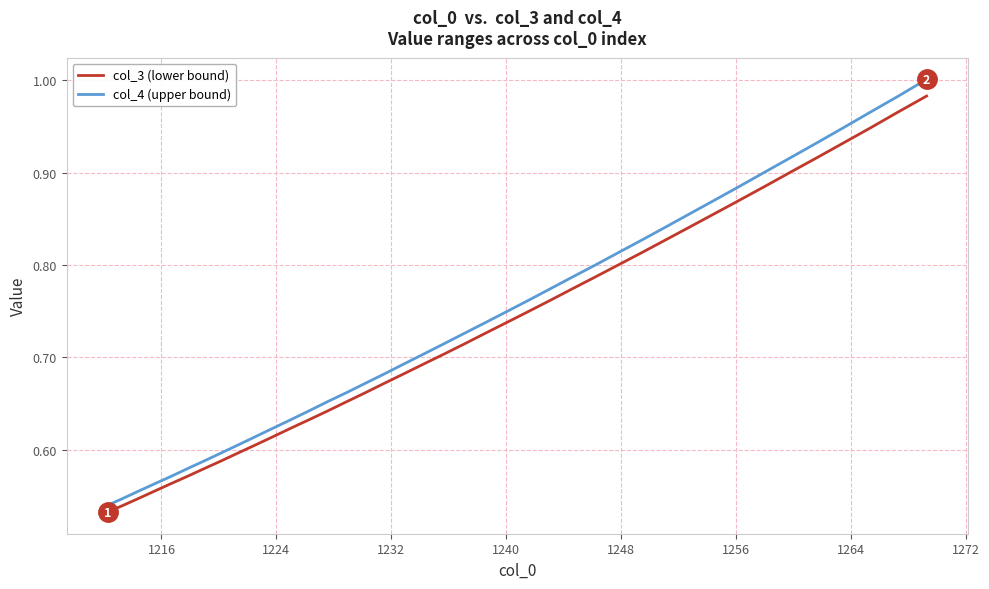

Which series has the widest spread of values?

col_4 (upper bound)